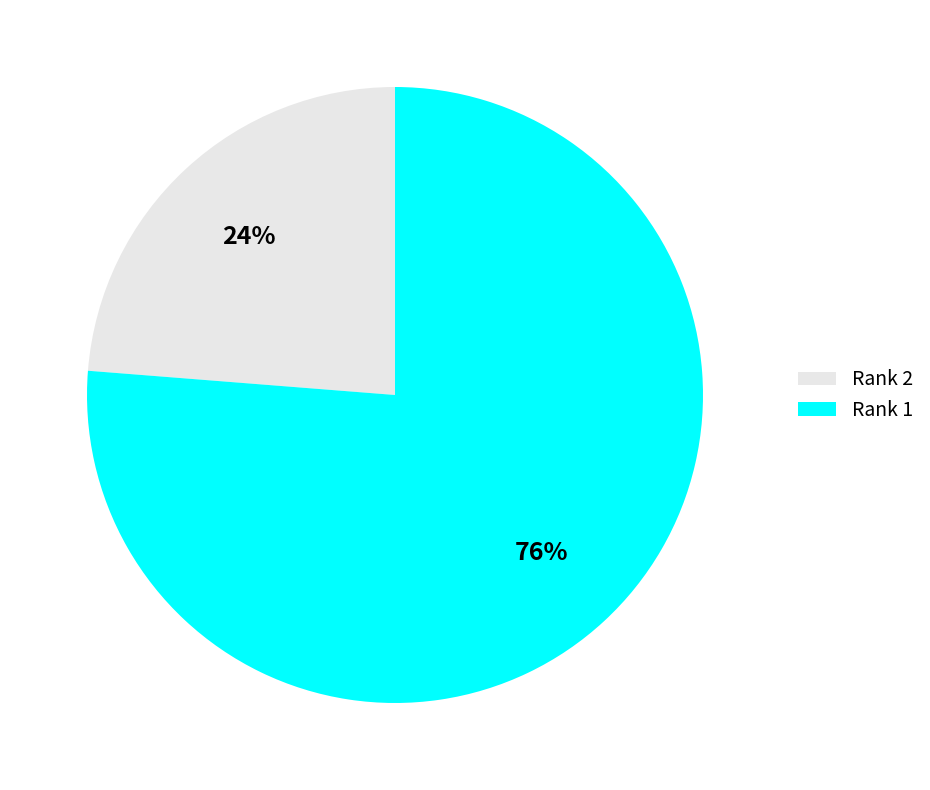

Combined, do Rank 1 and Rank 2 account for over 50%?

Yes